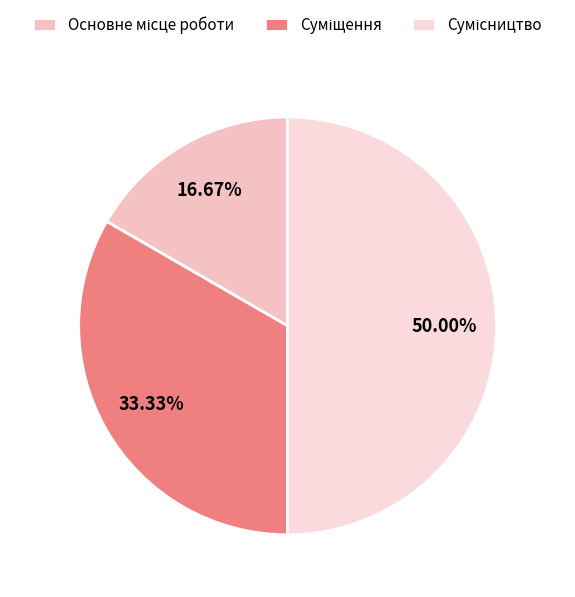

The Сумісництво slice represents 50% of the pie. True or false?

True